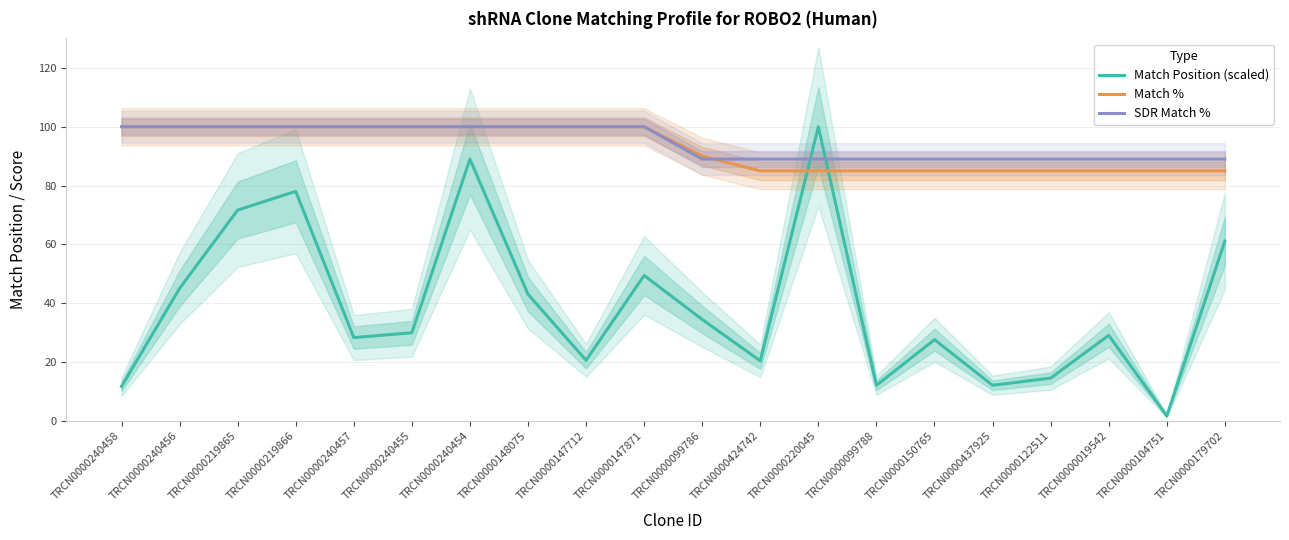

Does the chart display data point markers on the line(s)?

No